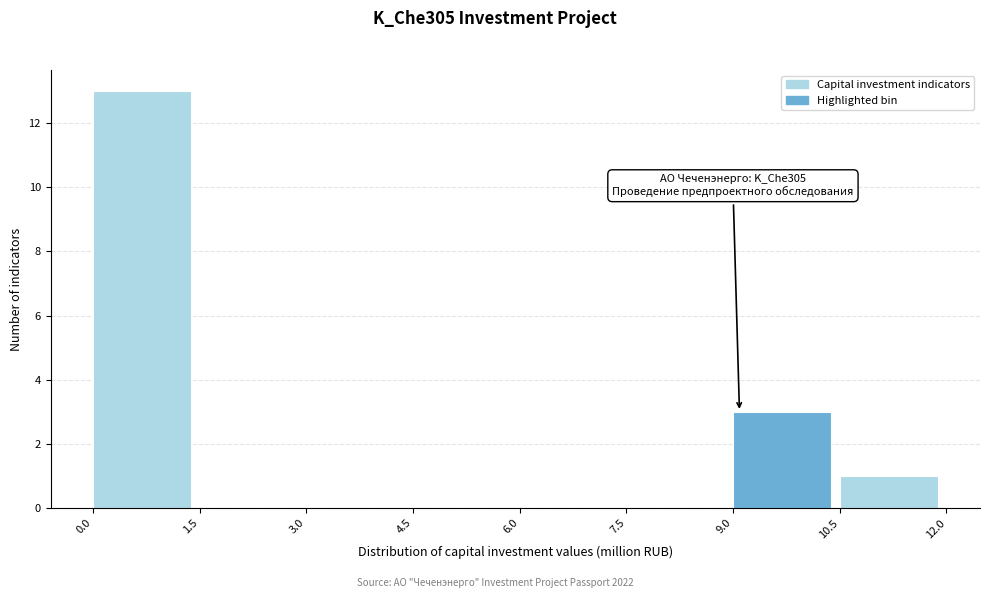

Which range on the x-axis has the tallest bar?

0.0 to 1.5